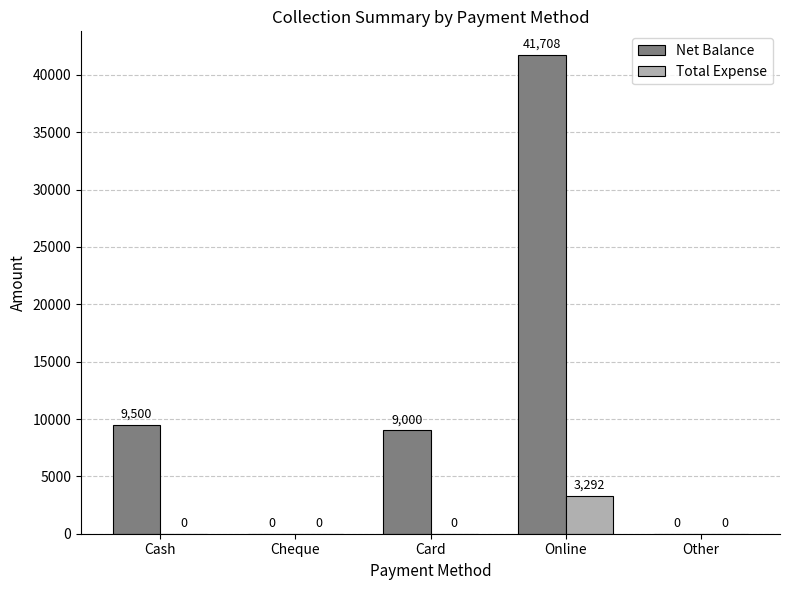

Where is Net Balance nearest to the value 20854?

Cash